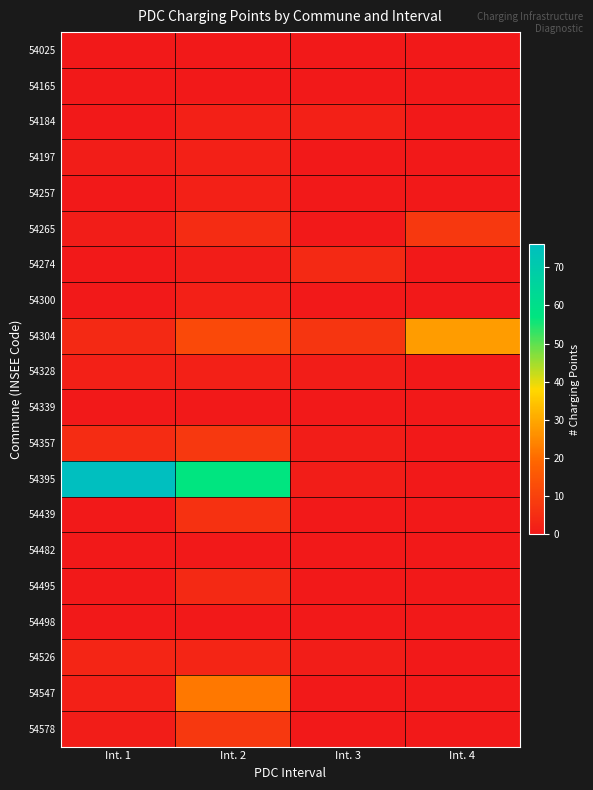

Which series has the largest range (max minus min)?

54395